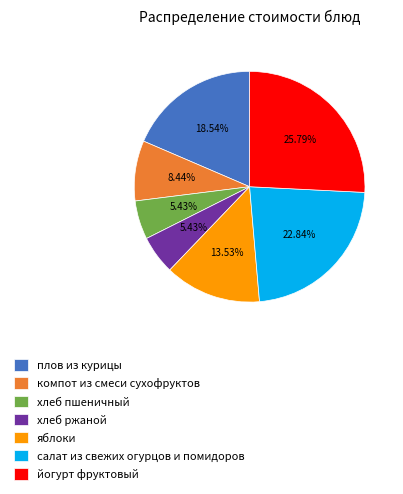

To the nearest percent, what is the combined percentage of яблоки and йогурт фруктовый?

39%